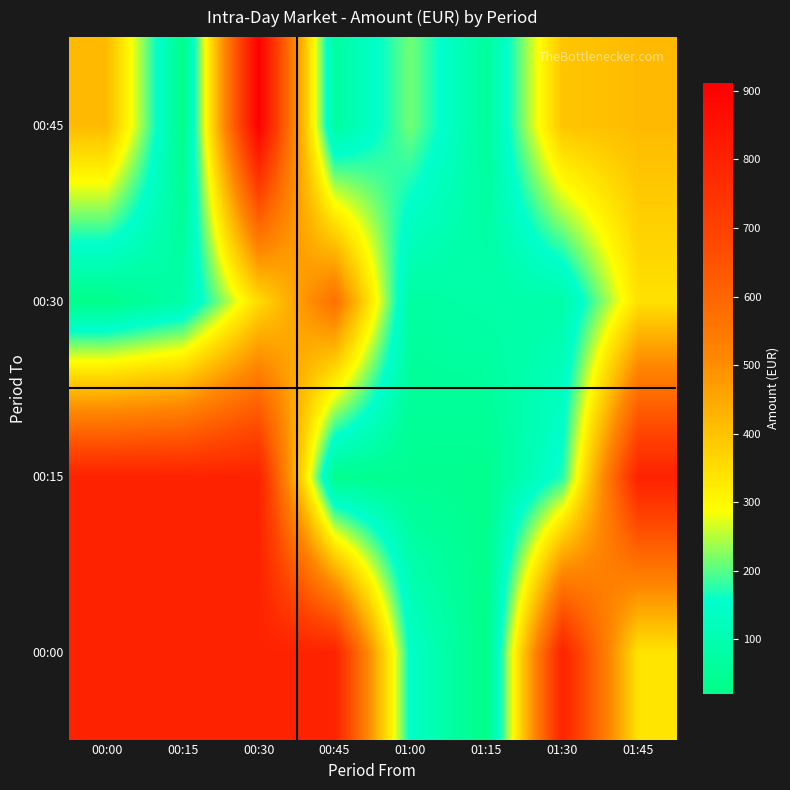

What is the total value across all series at 01:00?

469.1